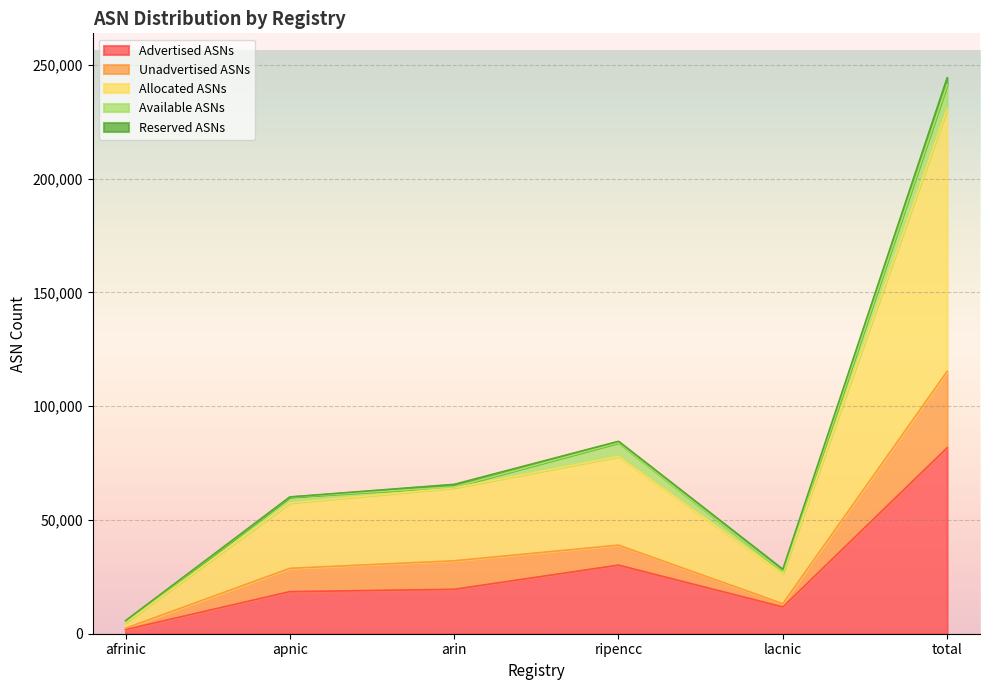

Is the value of Advertised ASNs at ripencc greater than the value of Allocated ASNs at ripencc?

No